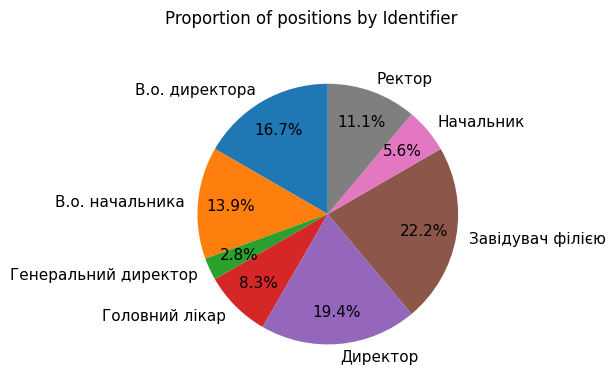

Between В.о. директора and Головний лікар, which is larger?

В.о. директора